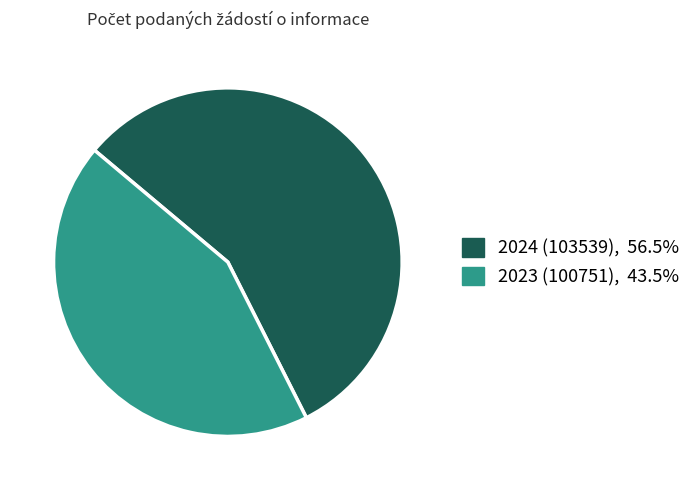

Which slice is the smallest?

2023 (100751)